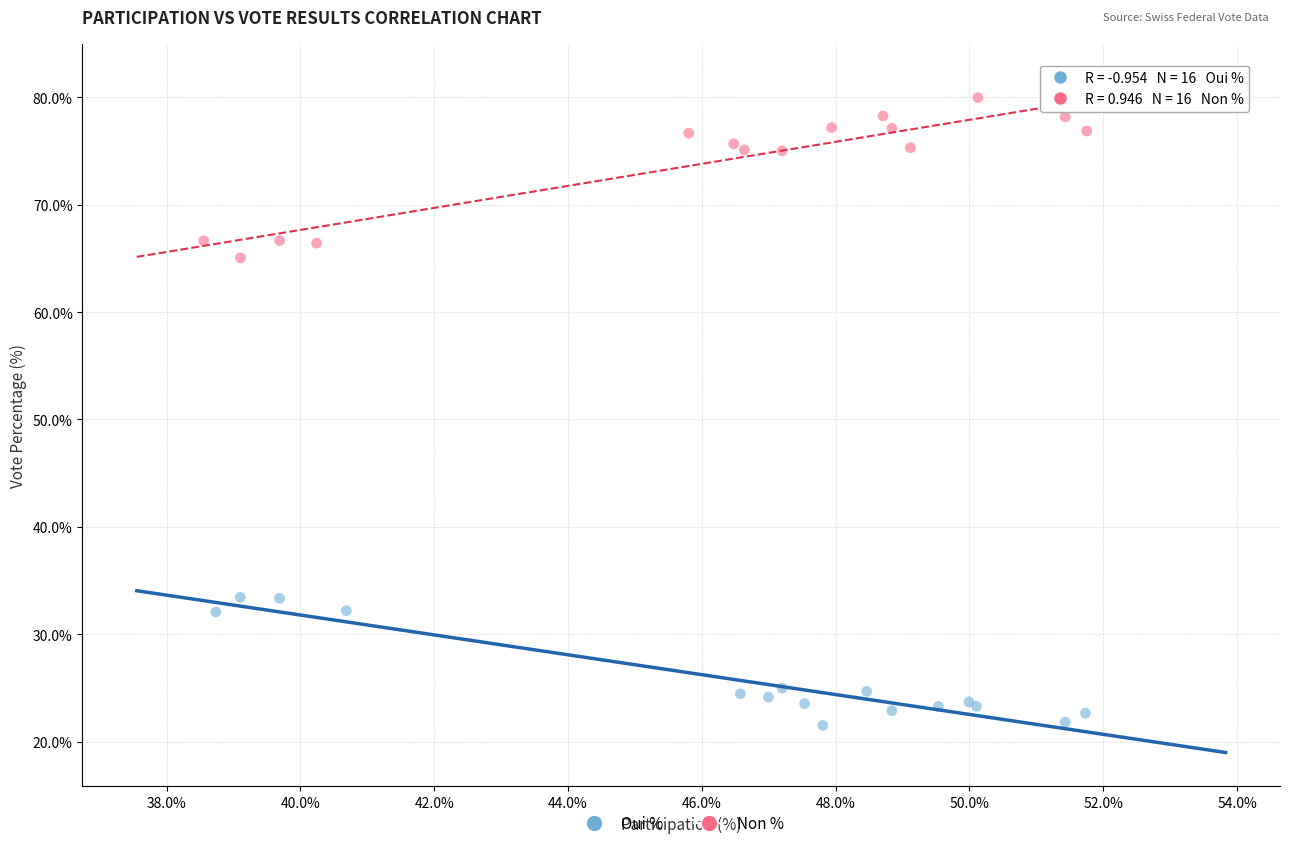

Which series reaches the maximum Y coordinate?

Non %